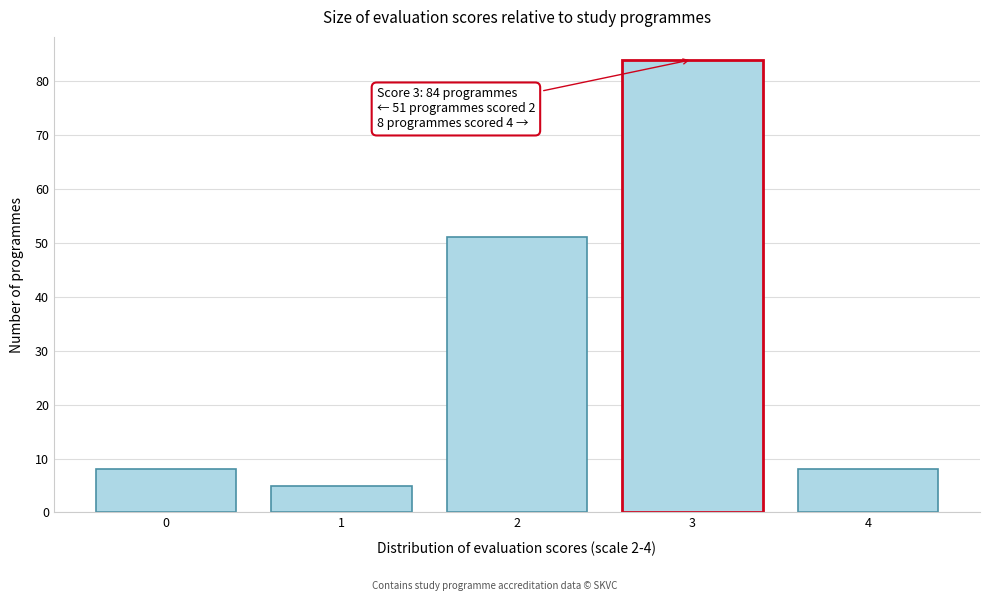

Over which range of the x-axis is the bar tallest?

2.5 to 3.5